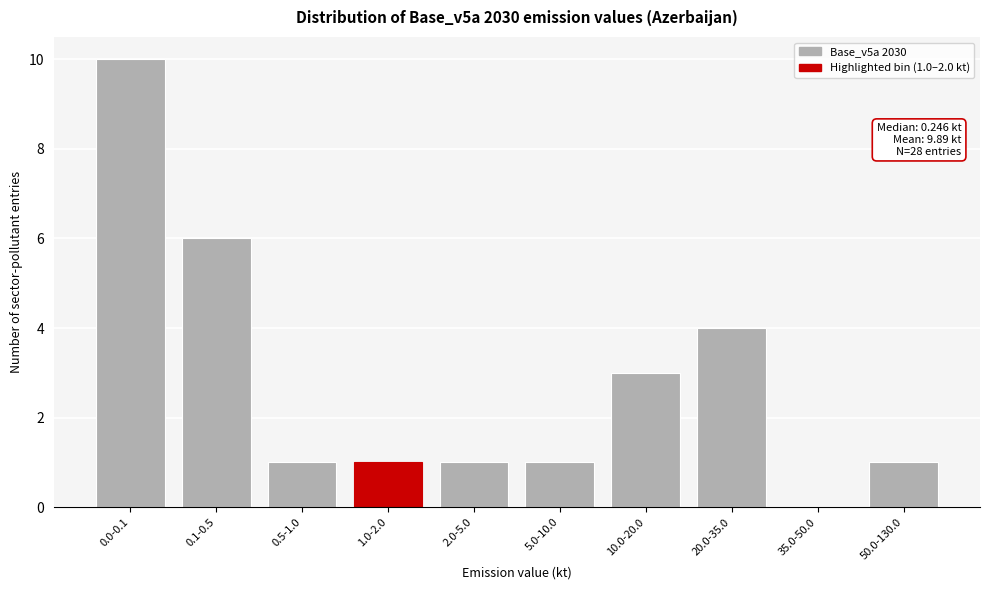

Reading left to right, transcribe all the data shown in this chart.

0.0-0.1=10	0.1-0.5=6	0.5-1.0=1	1.0-2.0=1	2.0-5.0=1	5.0-10.0=1	10.0-20.0=3	20.0-35.0=4	35.0-50.0=0	50.0-130.0=1